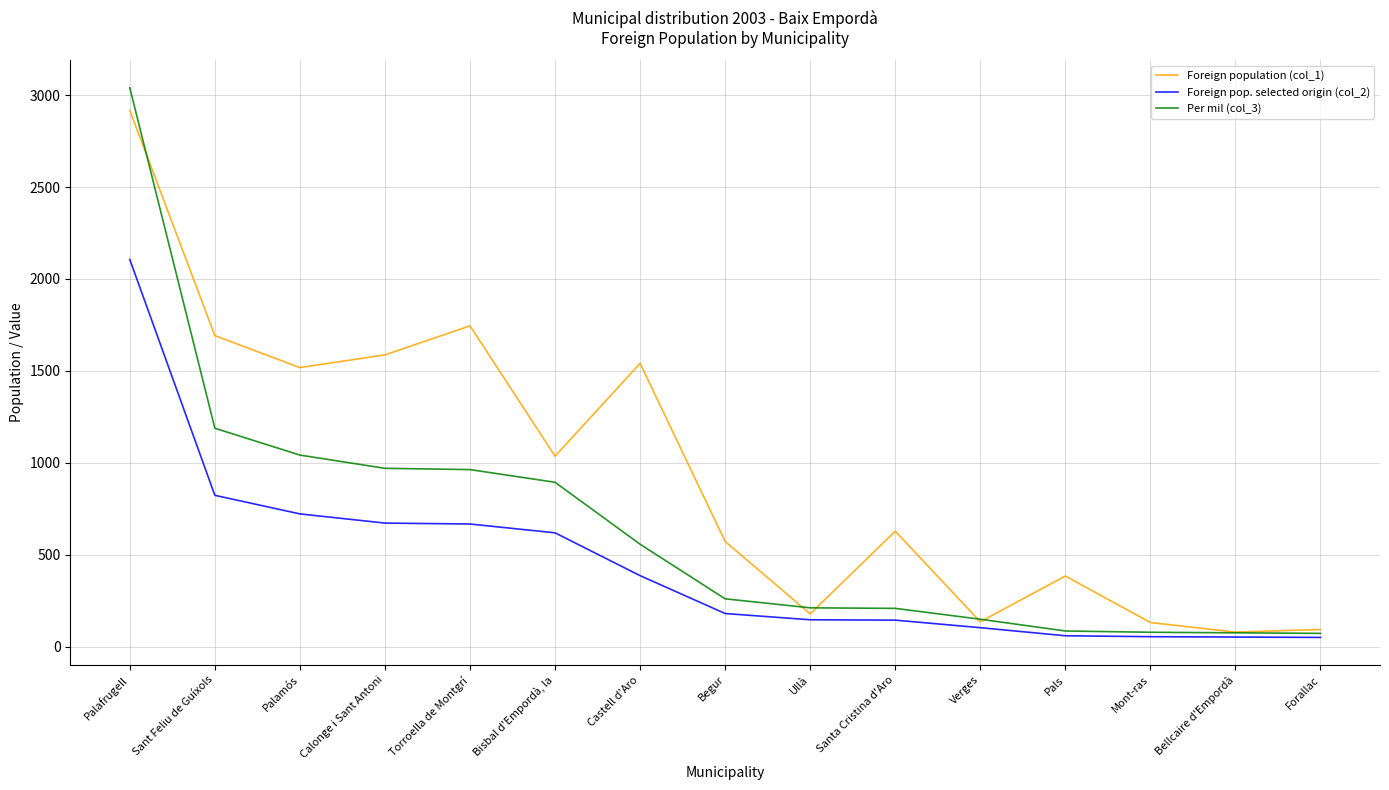

Rank the series at Palamós from lowest to highest value.

Foreign pop. selected origin (col_2), Per mil (col_3), Foreign population (col_1)